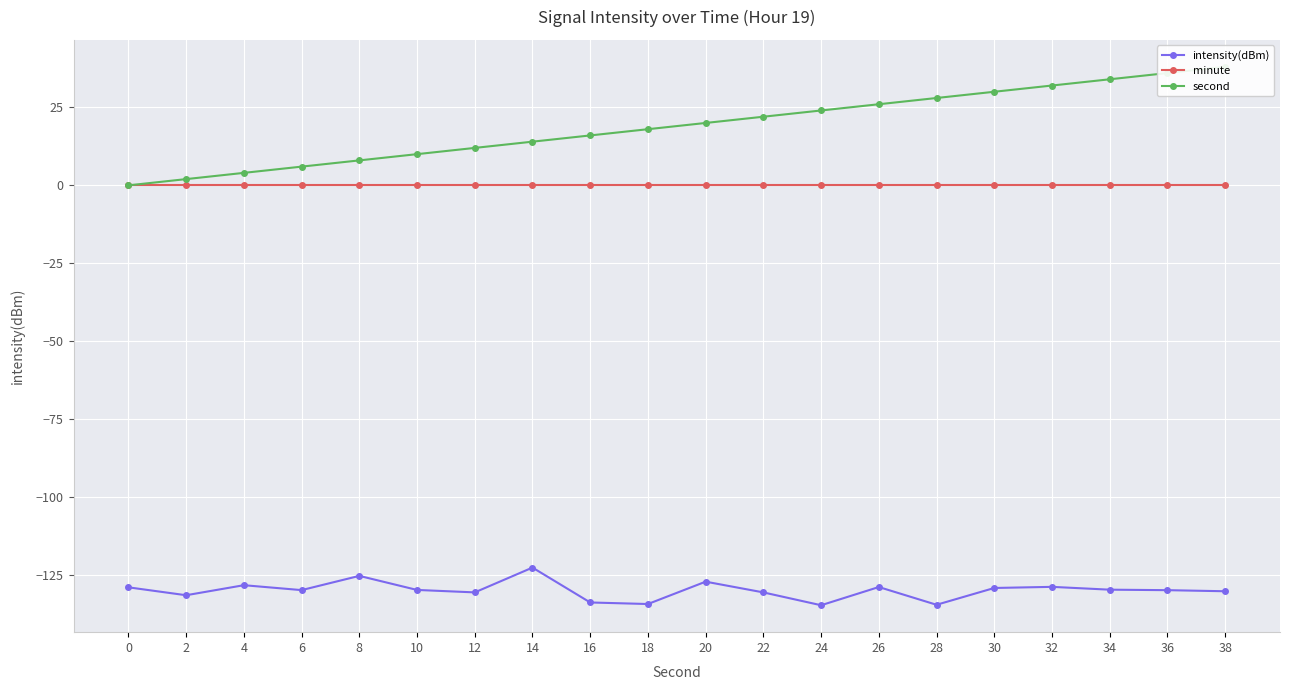

What is the value of the intensity(dBm) point at the 13th from the left?

-134.6